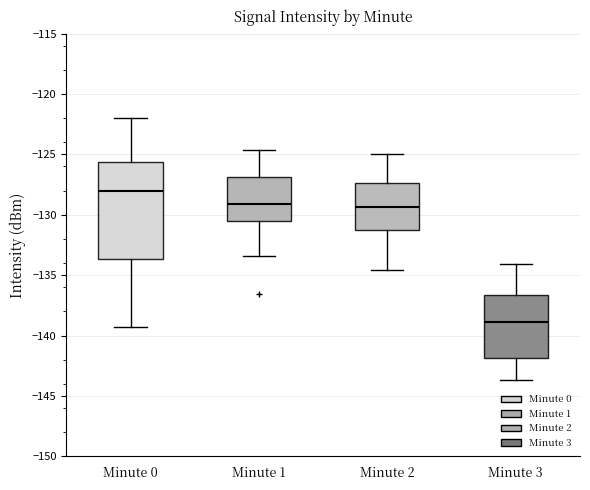

Reading left to right, read every box against the y-axis: the position of its median line, the range the box covers, and the ends of its whiskers. The values are not printed on the chart, so give them approximately, as read against the axis.

Minute 0: median -128.0, box -133.5 to -125.5, whiskers -139.5 to -122.0
Minute 1: median -129.0, box -130.5 to -127.0, whiskers -133.5 to -124.5
Minute 2: median -129.5, box -131.0 to -127.5, whiskers -134.5 to -125.0
Minute 3: median -139.0, box -142.0 to -136.5, whiskers -143.5 to -134.0